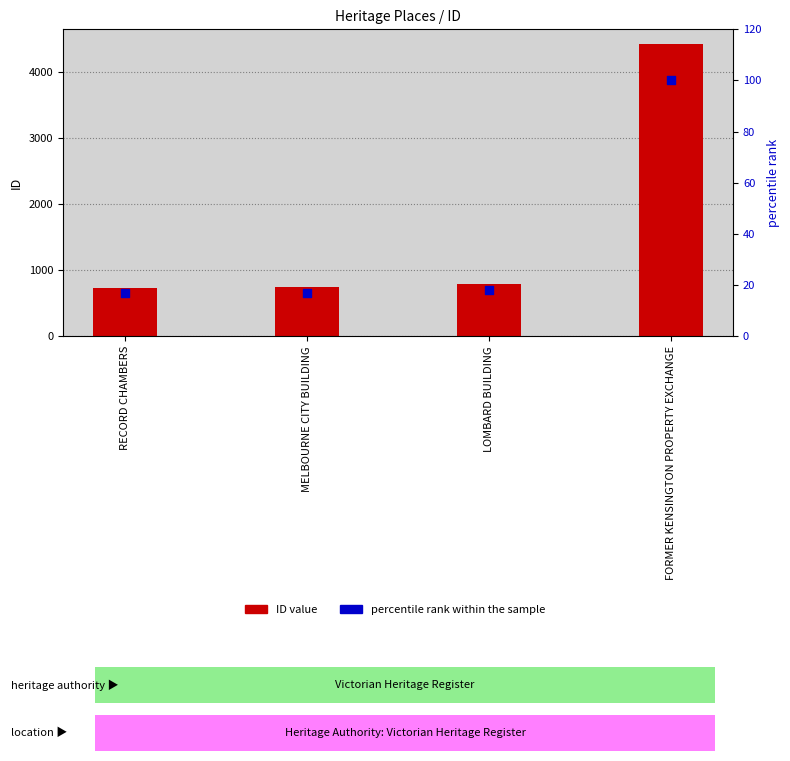

What are all the series names shown in the legend?

ID value, percentile rank within the sample